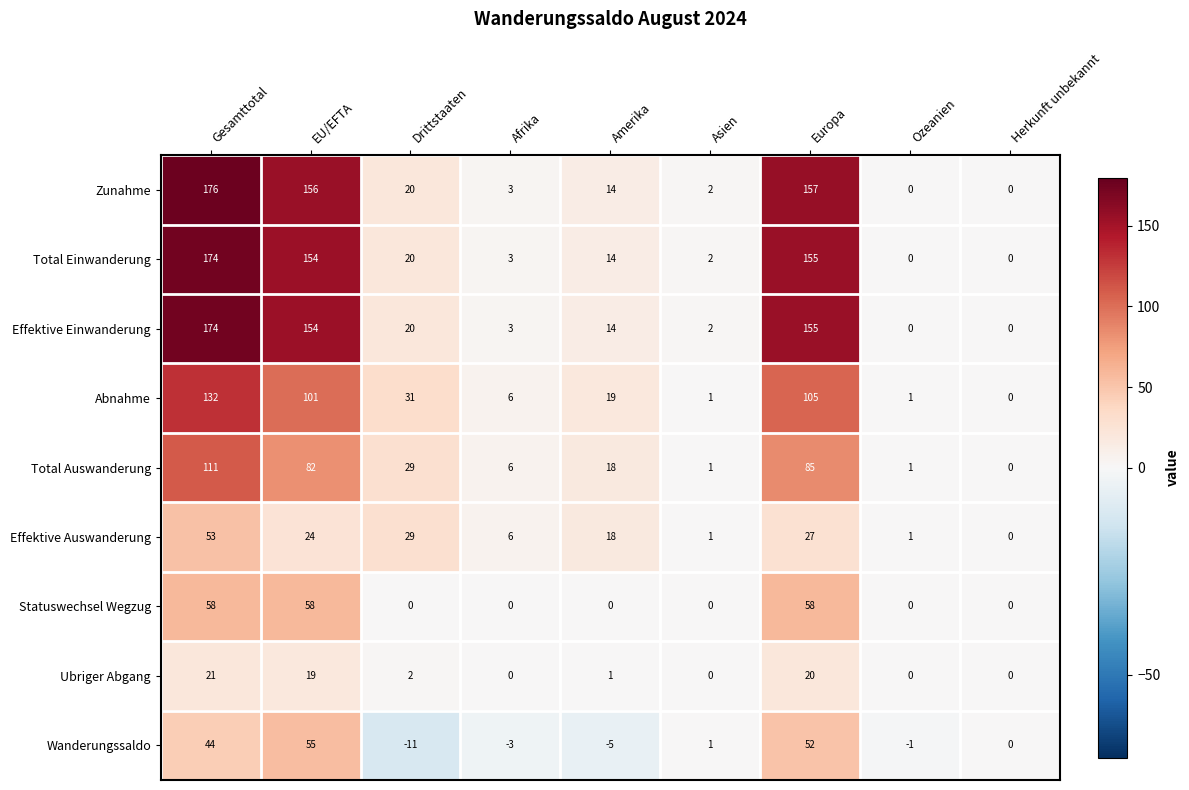

The Abnahme series shows 6 at Afrika. True or false?

True